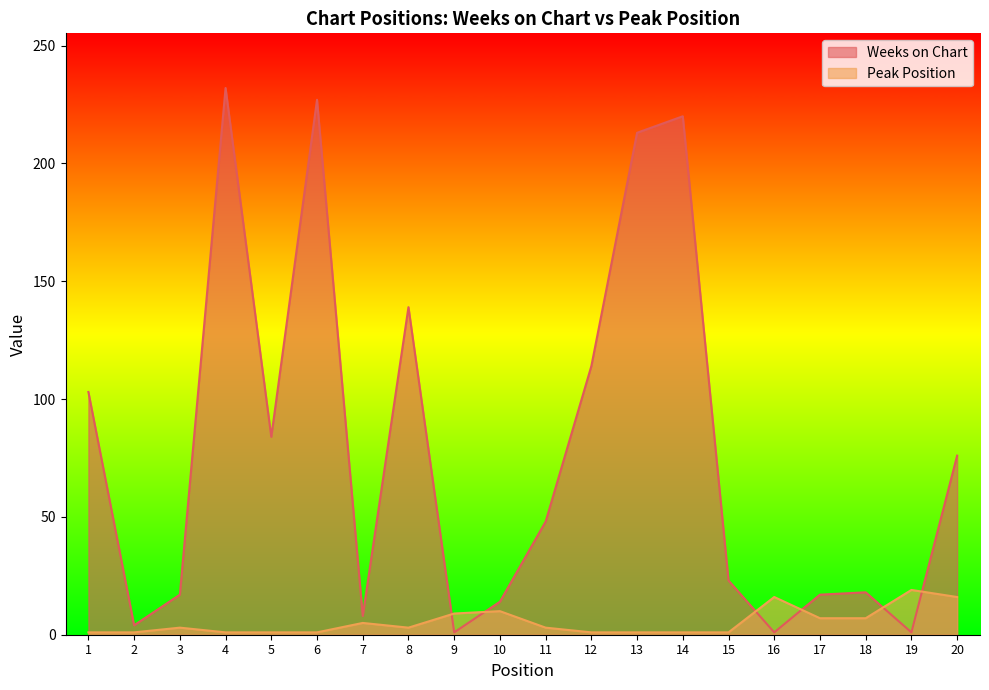

List the series in order of their overall mean, highest first.

Weeks on Chart, Peak Position